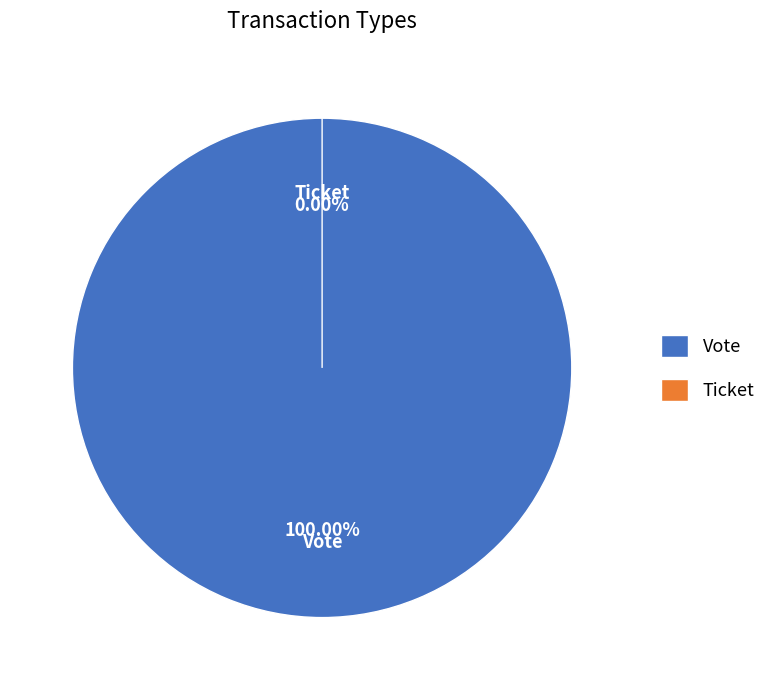

To the nearest percent, what is the difference between the largest and smallest slice percentages?

100%